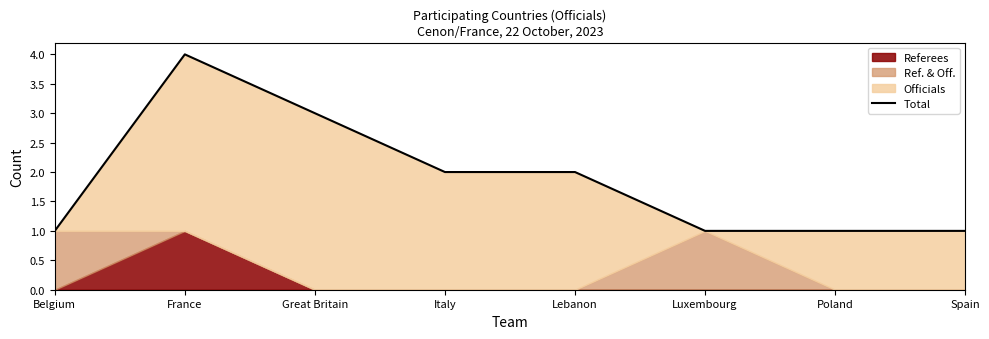

Is it true that the value at Great Britain is 5?

False